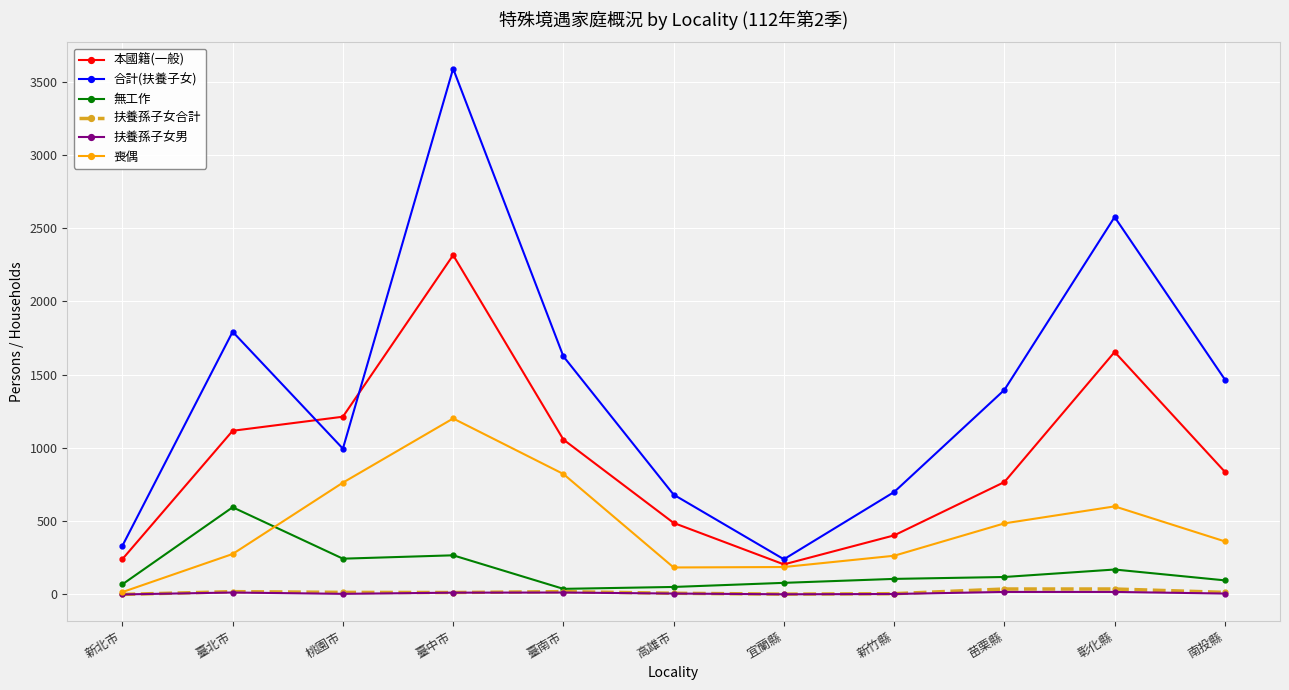

The value of 合計(扶養子女) at 高雄市 is 681. True or false?

True